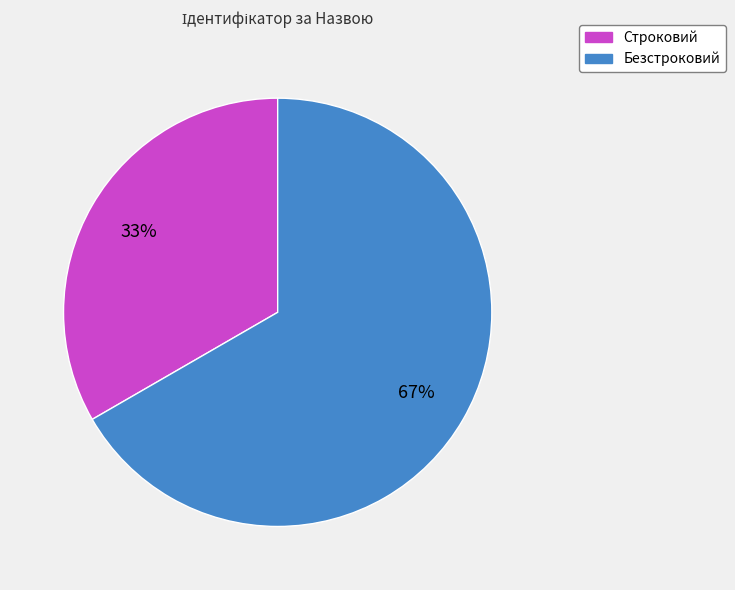

What is the majority slice?

Безстроковий